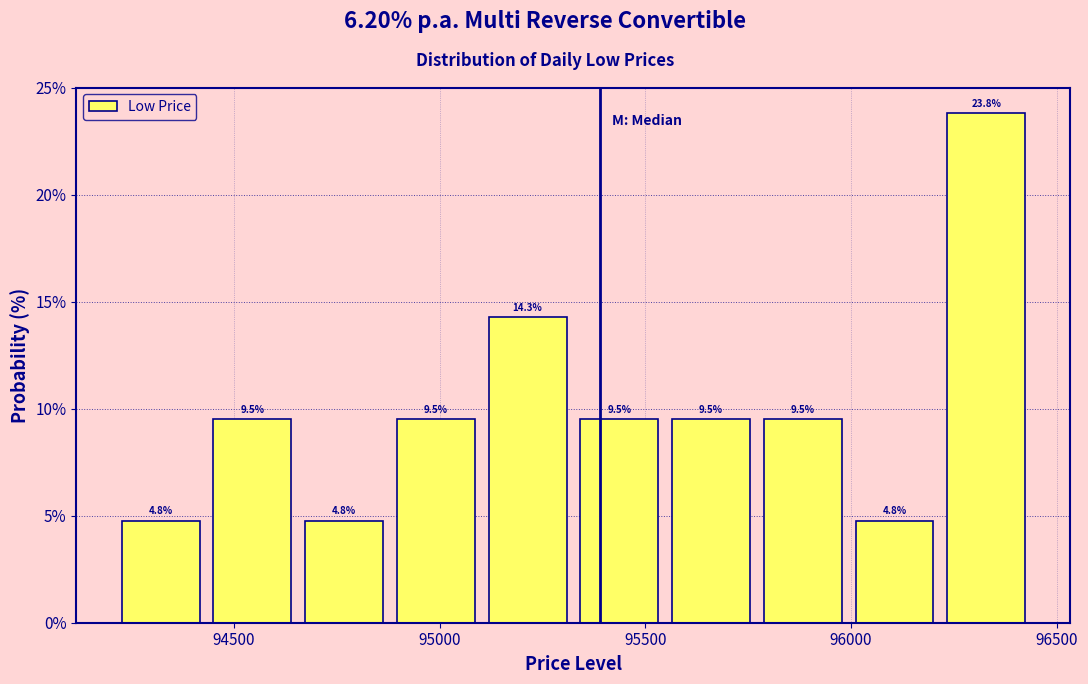

Which range on the x-axis has the tallest bar?

96200 to 96450